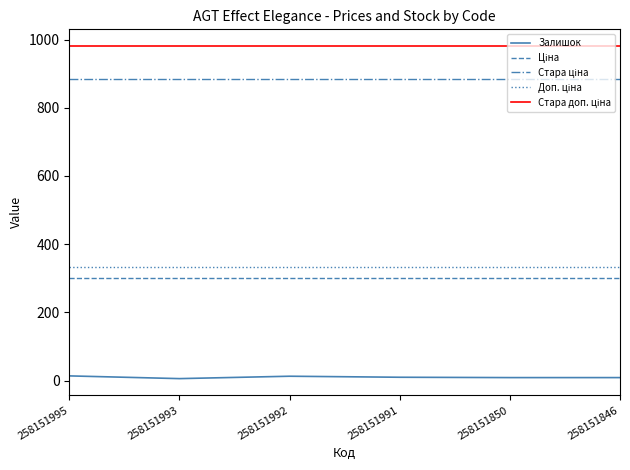

Which series has the largest range (max minus min)?

Залишок